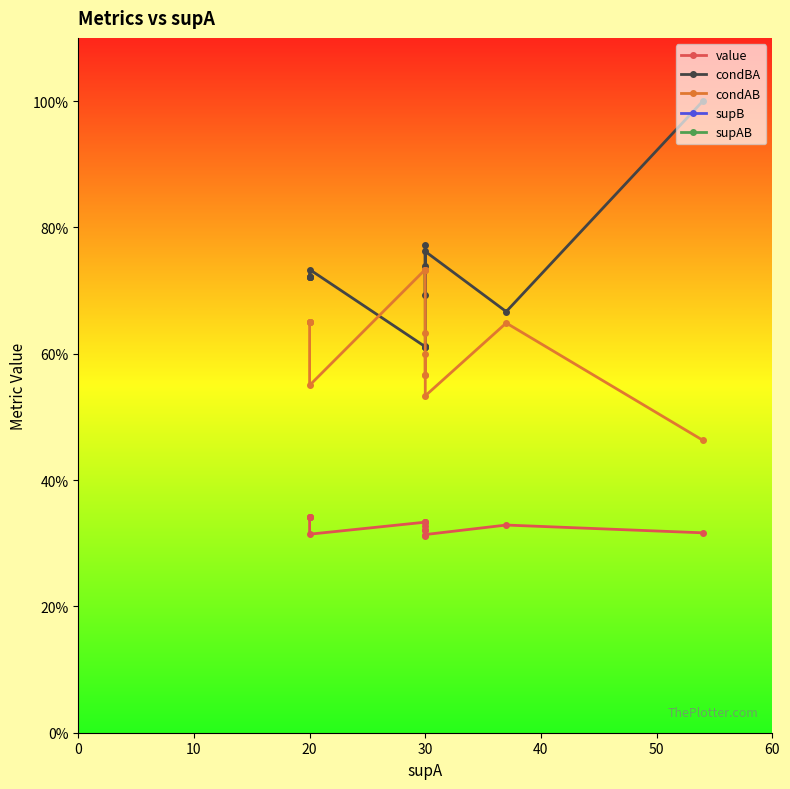

Between 20 and 30, which series saw the biggest shift?

supB